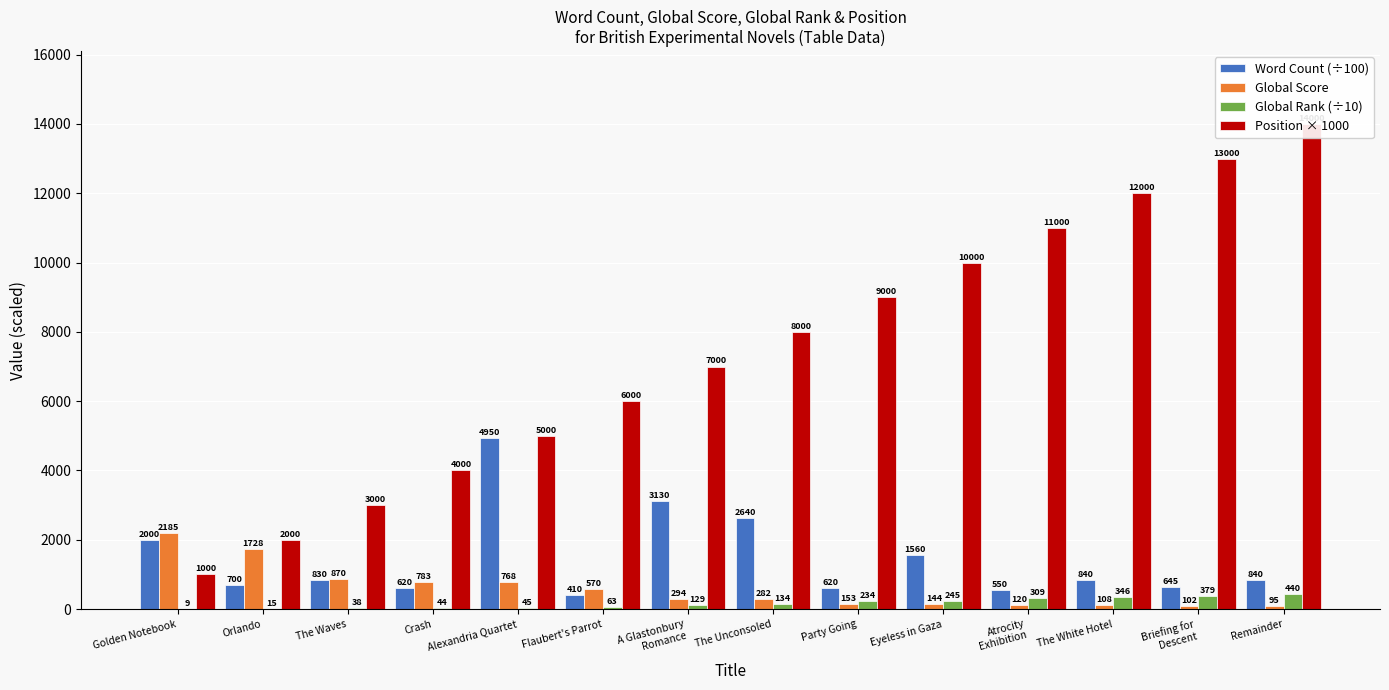

Reading left to right, what are all the values shown in this chart?

Word Count (÷100): 2000.0	700.0	830.0	620.0	4950.0	410.0	3130.0	2640.0	620.0	1560.0	550.0	840.0	645.0	840.0
Global Score: 2185.0	1728.0	870.0	783.0	768.0	570.0	294.0	282.0	153.0	144.0	120.0	108.0	102.0	95.0
Global Rank (÷10): 9.4	14.7	37.9	43.7	44.6	63.2	129.2	134.2	234.1	245.1	309.4	346.2	379.3	440.4
Position × 1000: 1000.0	2000.0	3000.0	4000.0	5000.0	6000.0	7000.0	8000.0	9000.0	10000.0	11000.0	12000.0	13000.0	14000.0